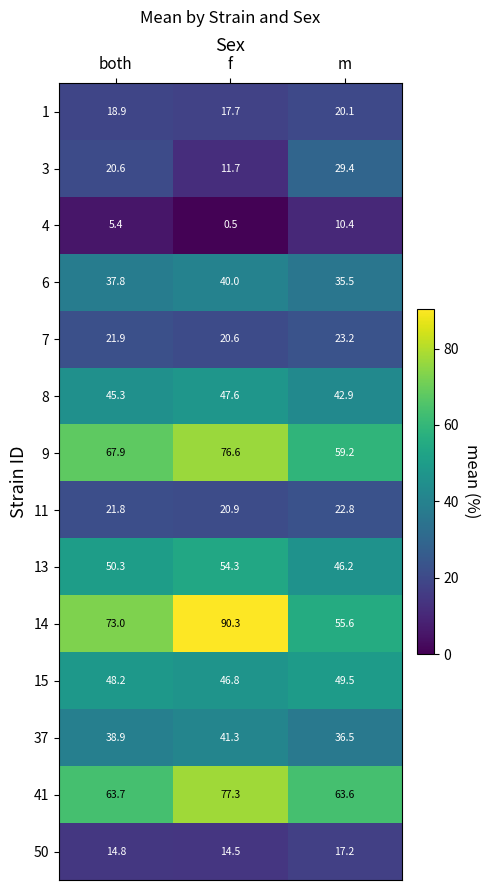

The 1 series shows 34.6 at m. True or false?

False